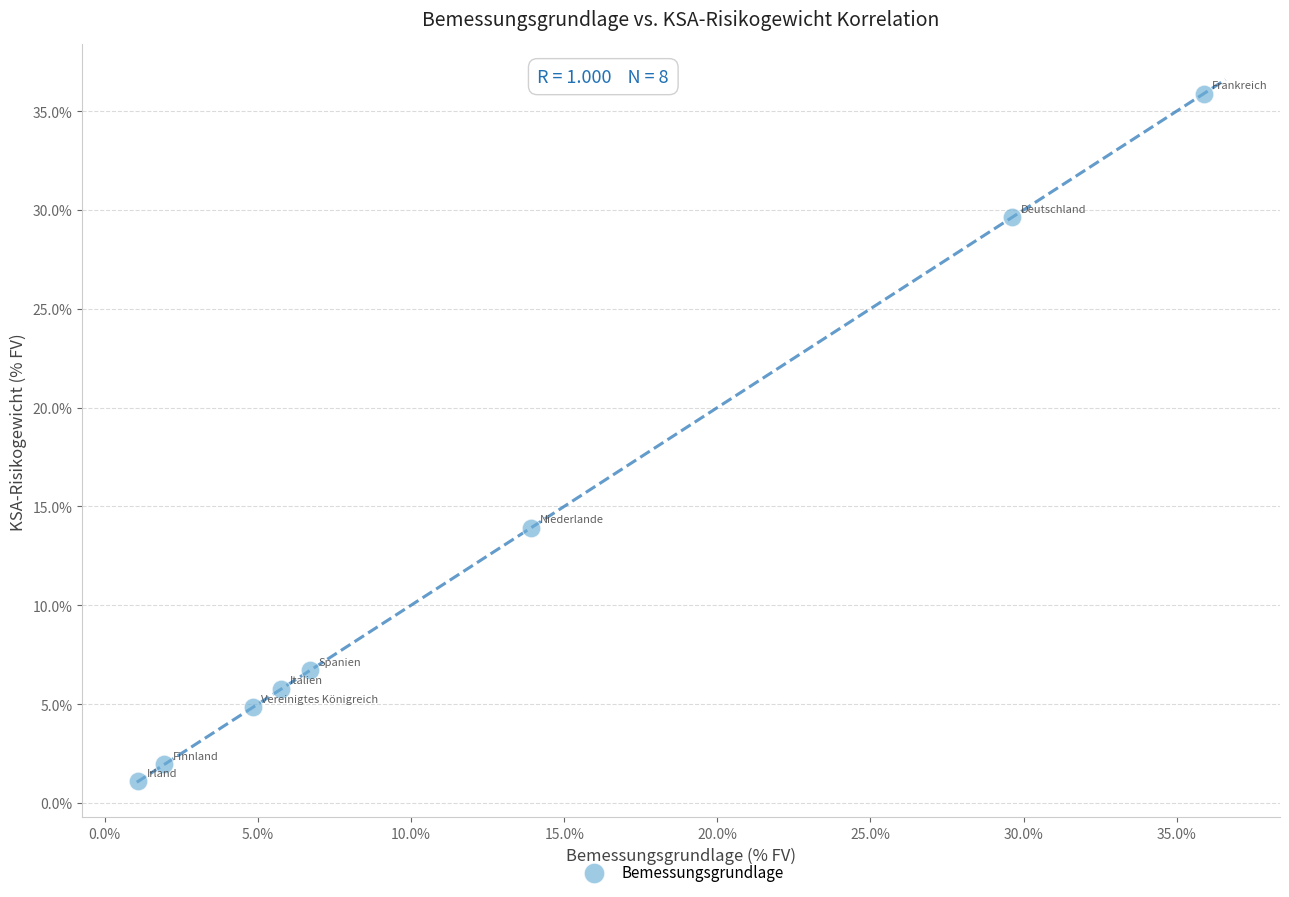

What Y value in the scatter plot is closest to 18?

13.9